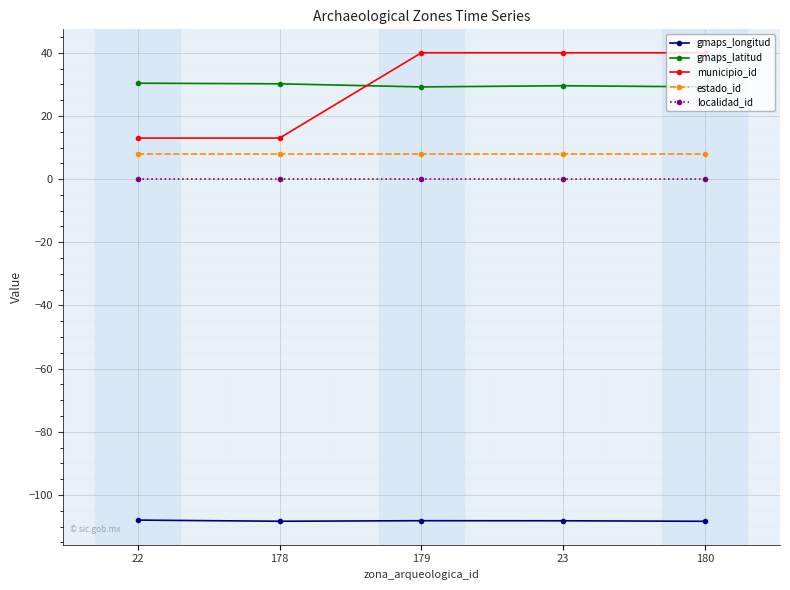

What is the maximum value shown in the chart?

40.0